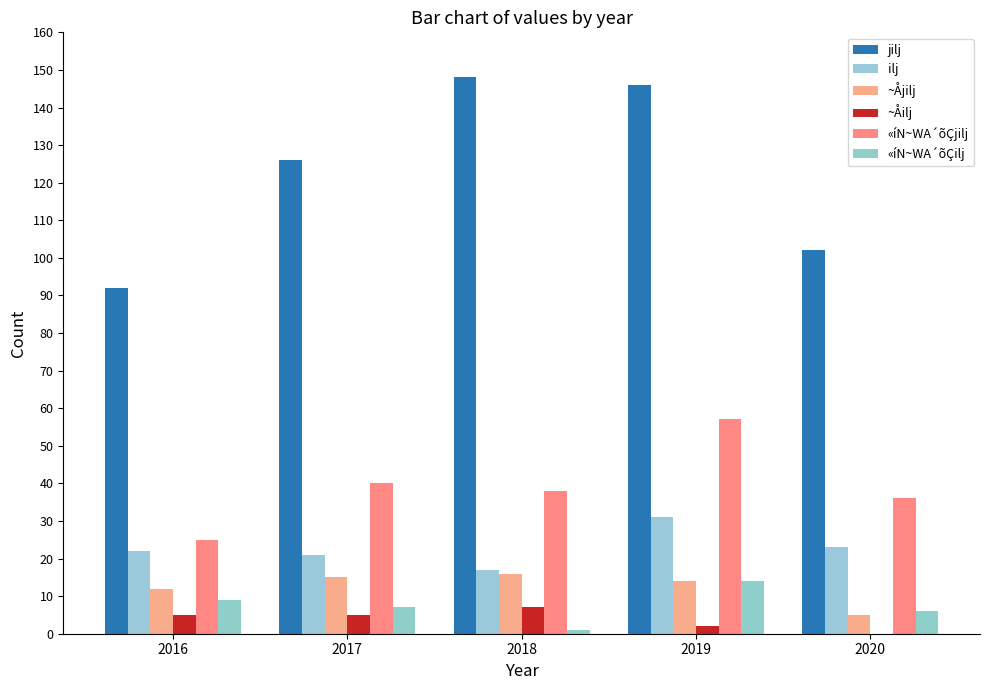

The value of ~Åilj at 2018 is 7. True or false?

True